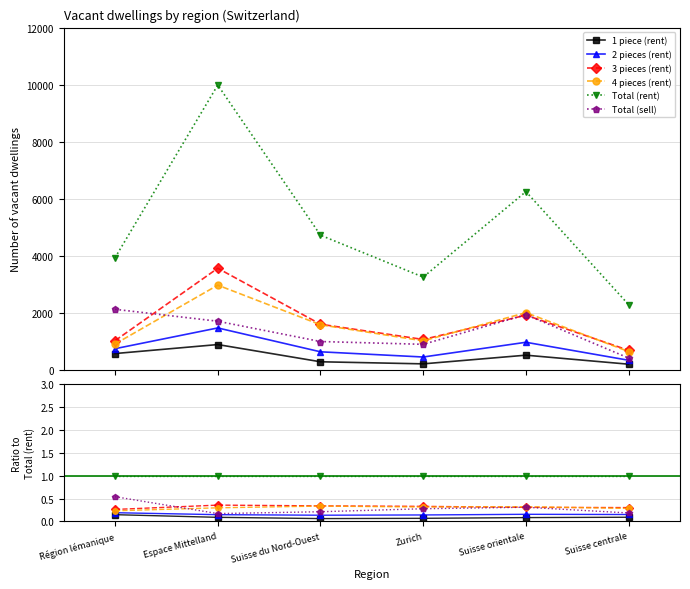

Count the number of data series in this chart.

6